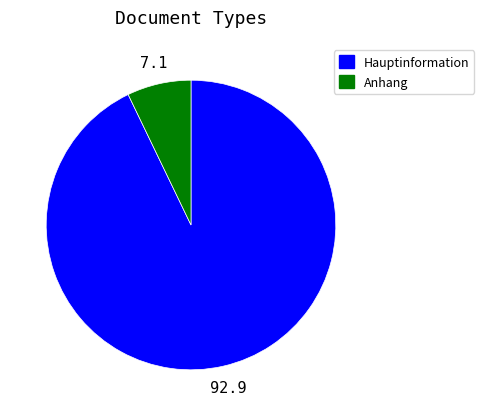

Which slice represents more than half of the pie?

Hauptinformation